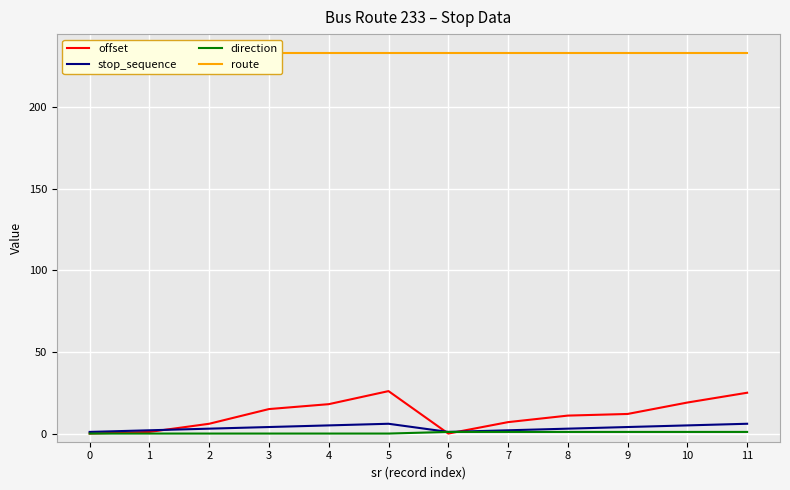

True or false: stop_sequence and direction cross at least once.

False